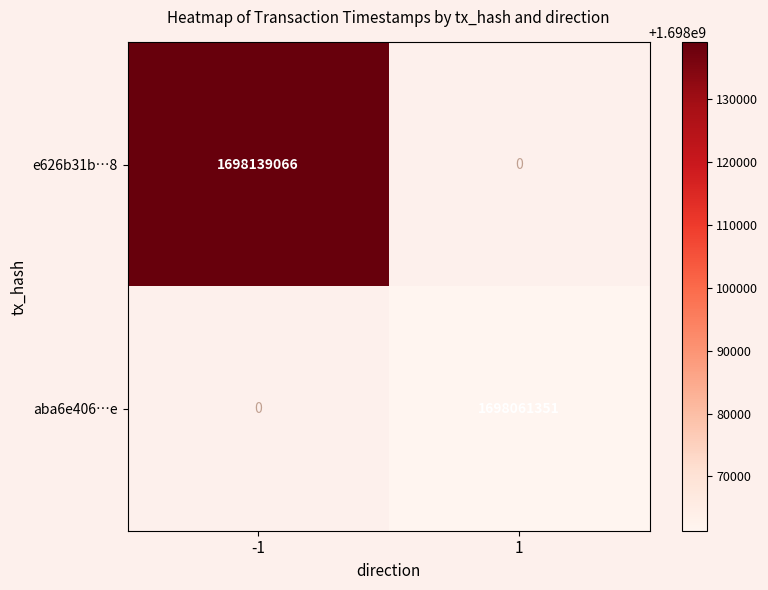

The aba6e406…e series shows 1698061351 at 1. True or false?

True